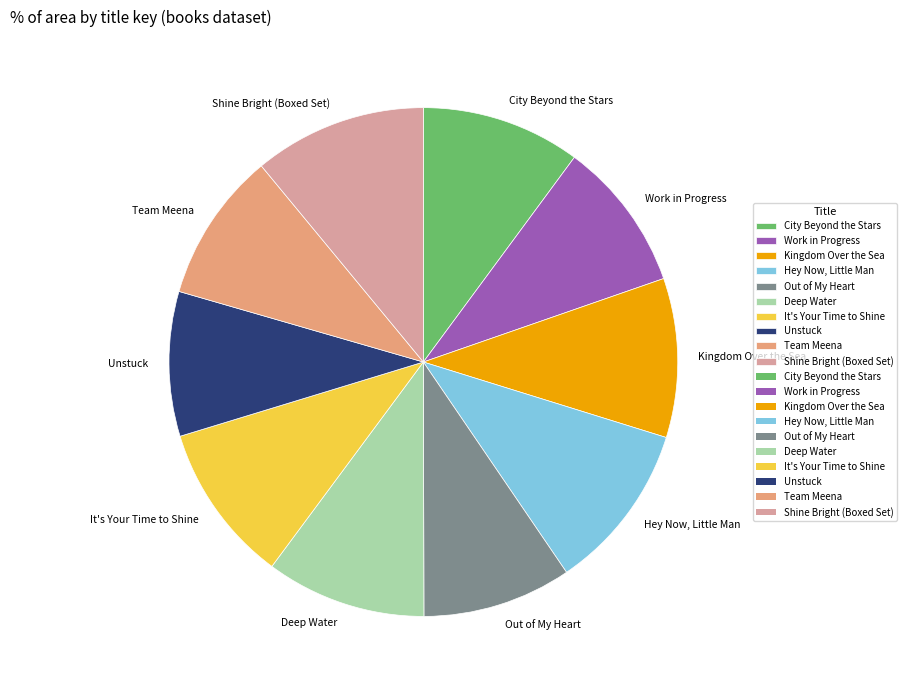

Is the sum of City Beyond the Stars and Shine Bright (Boxed Set) greater than half?

No